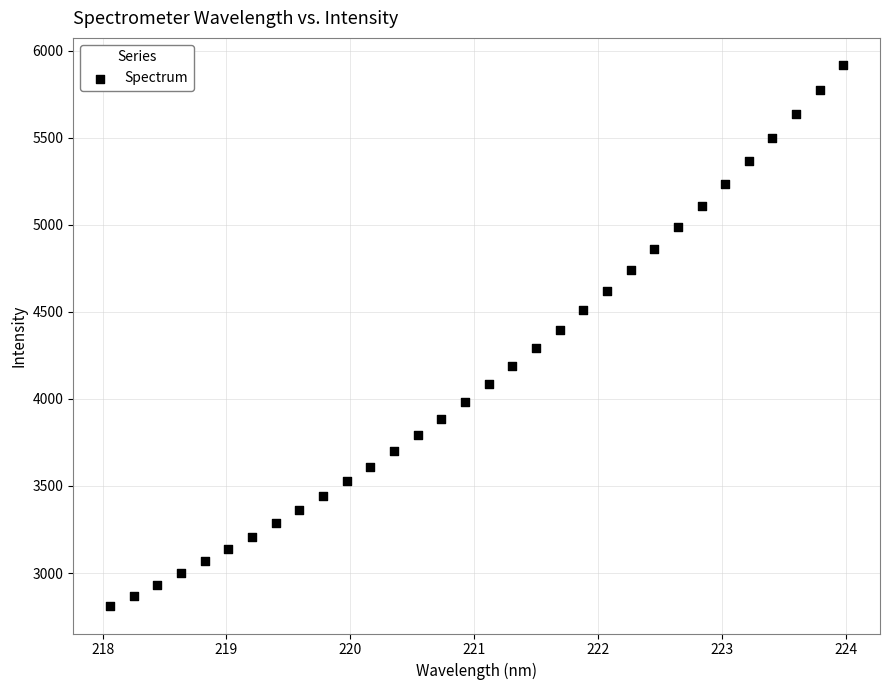

What is the range of X values (max minus min)?

5.9